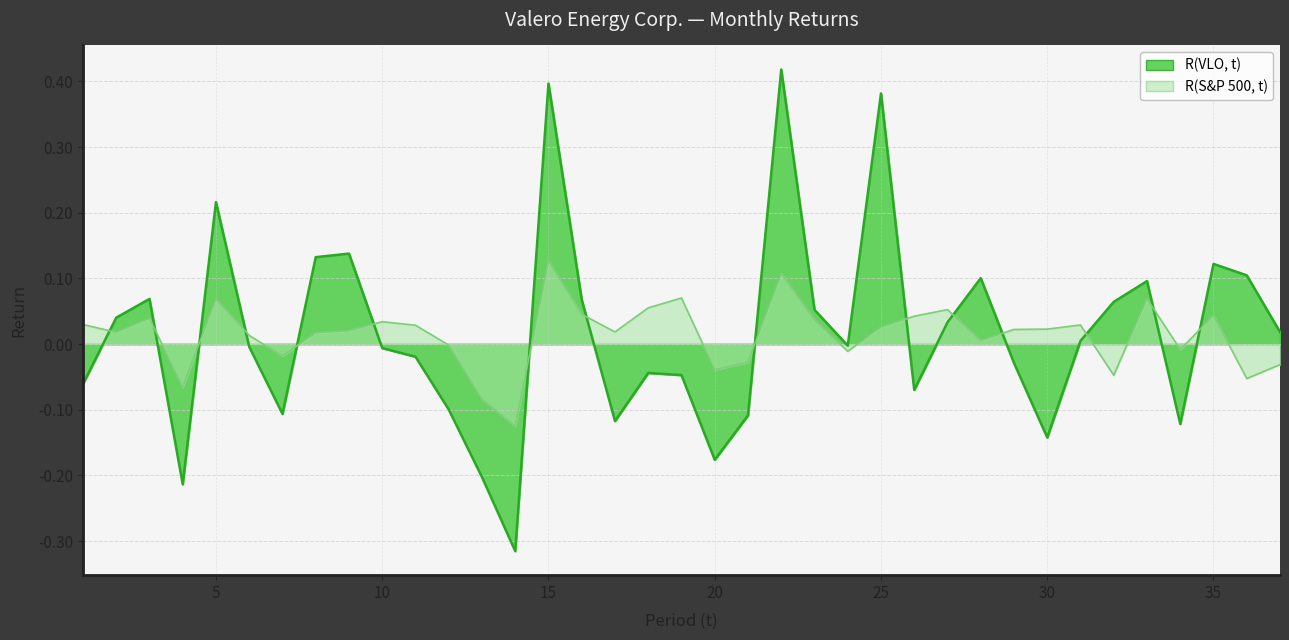

What is the difference between the highest and lowest values at 4?

0.1